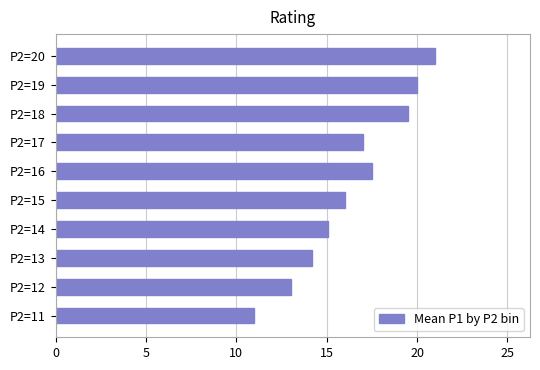

Reading bottom to top, list all the values displayed in this chart.

11.0	13.0	14.2	15.1	16.0	17.5	17.0	19.5	20.0	21.0